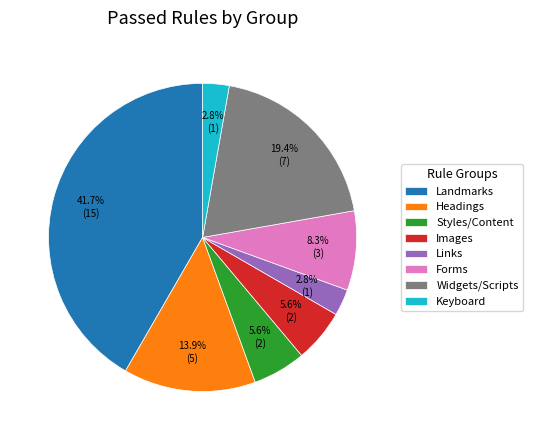

What is the total percentage of Forms and Landmarks?

50.0%